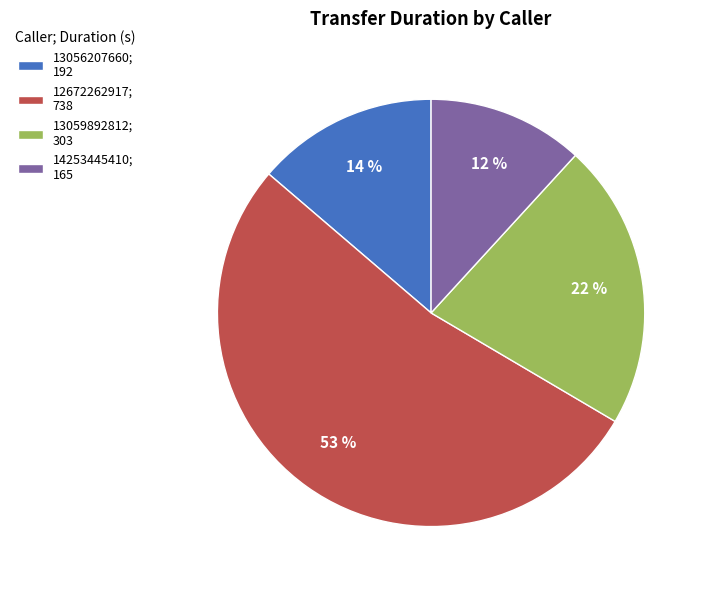

Rank the categories by value from lowest to highest.

14253445410, 13056207660, 13059892812, 12672262917